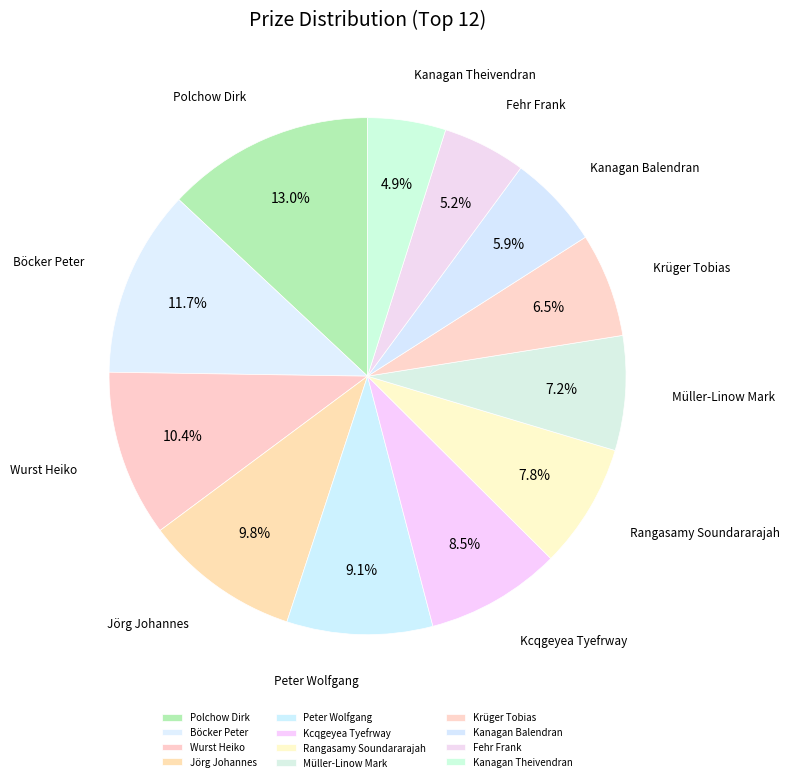

How many slices are in this pie chart?

12